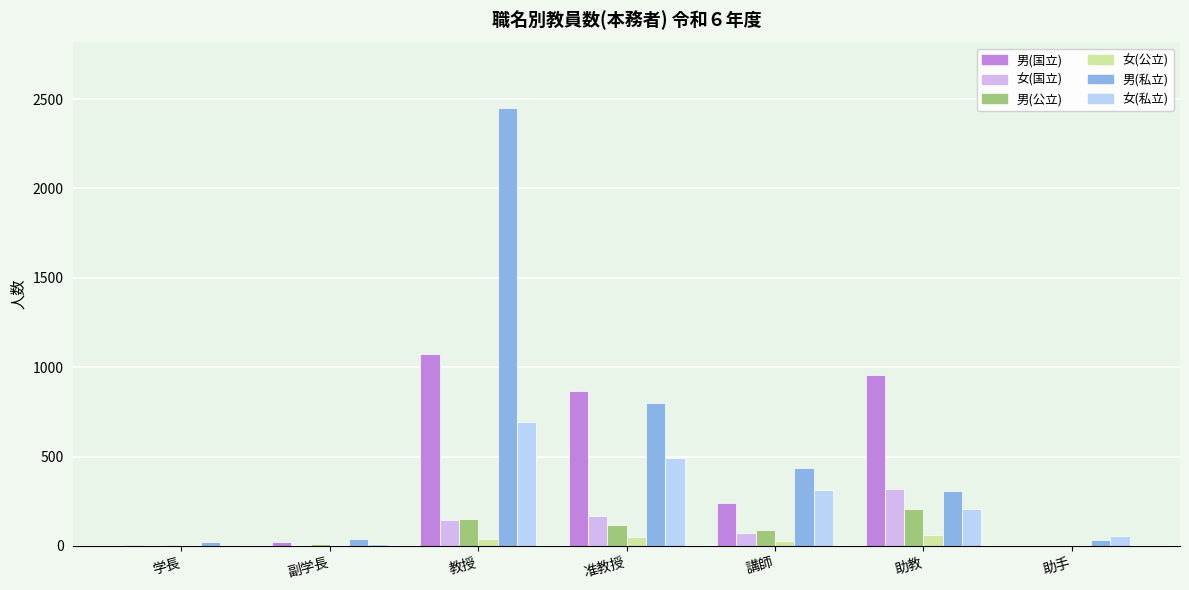

What are all the series names shown in the legend?

男(国立), 女(国立), 男(公立), 女(公立), 男(私立), 女(私立)